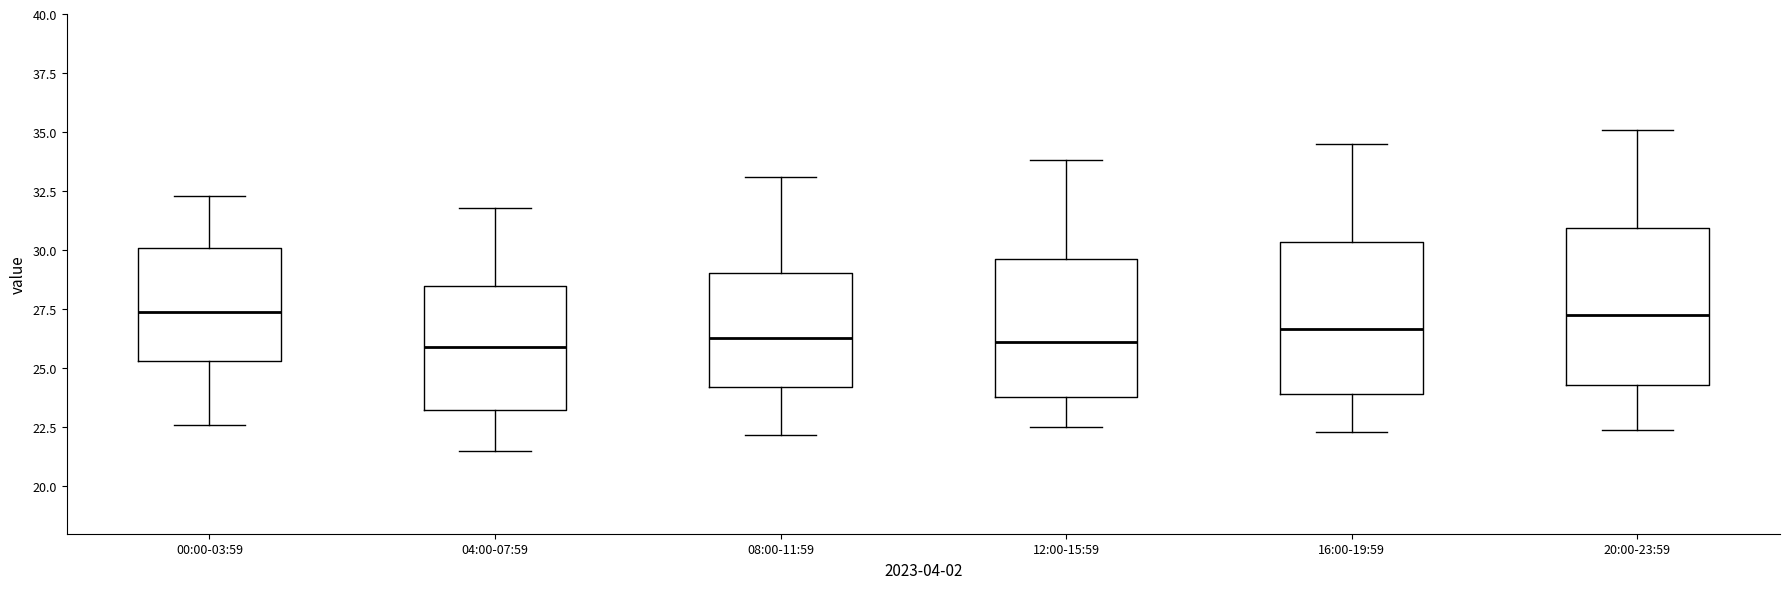

Reading left to right, transcribe this box plot: for each box, give where its median line is, the range the box spans, and where its two whiskers end, as read against the y-axis. The values are not printed on the chart, so give them approximately, as read against the axis.

00:00-03:59: median 27.5, box 25.5 to 30.0, whiskers 22.5 to 32.5
04:00-07:59: median 26.0, box 23.5 to 28.5, whiskers 21.5 to 32.0
08:00-11:59: median 26.5, box 24.0 to 29.0, whiskers 22.0 to 33.0
12:00-15:59: median 26.0, box 24.0 to 29.5, whiskers 22.5 to 34.0
16:00-19:59: median 26.5, box 24.0 to 30.5, whiskers 22.5 to 34.5
20:00-23:59: median 27.5, box 24.5 to 31.0, whiskers 22.5 to 35.0